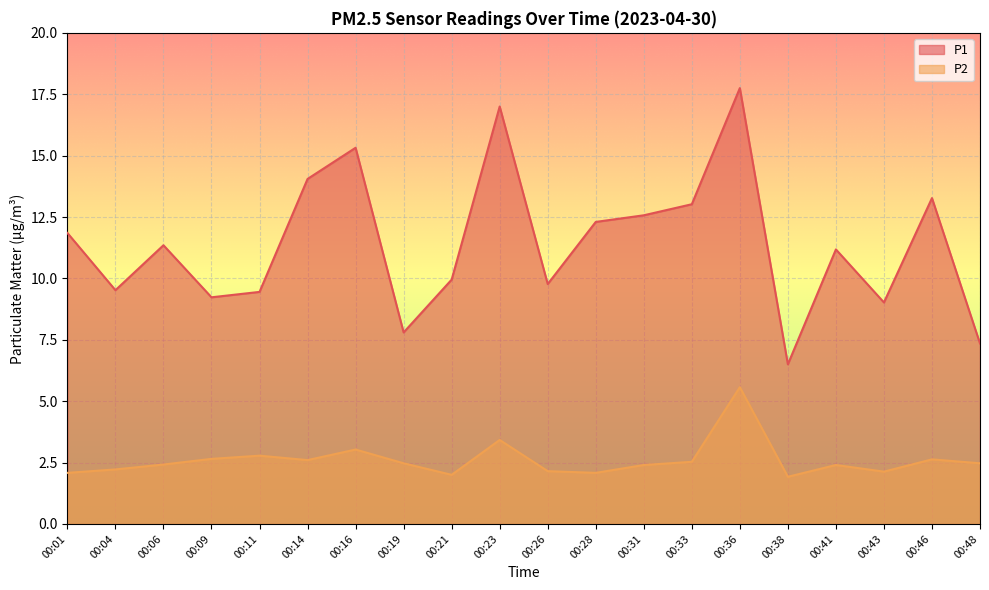

Which series has the largest total across all categories?

P1